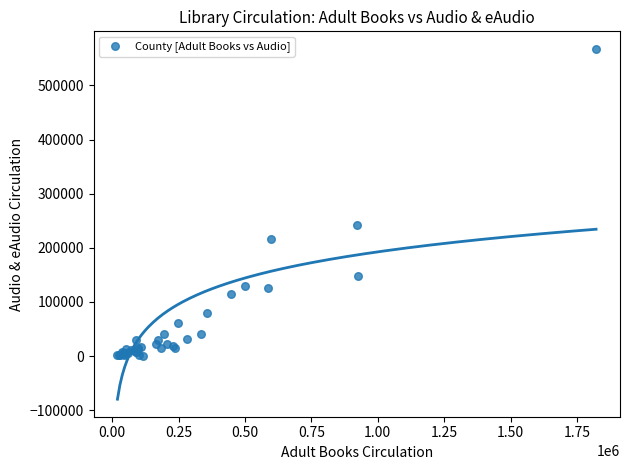

What Y value in the scatter plot is closest to 284071?

241217